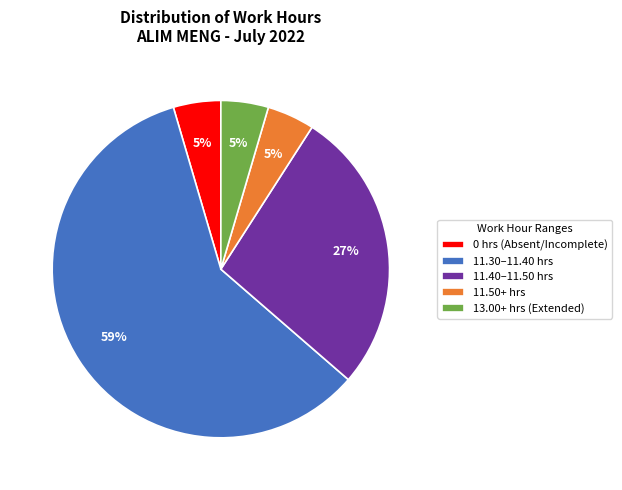

To the nearest percent, what is the combined percentage of 11.40–11.50 hrs and 0 hrs (Absent/Incomplete)?

32%